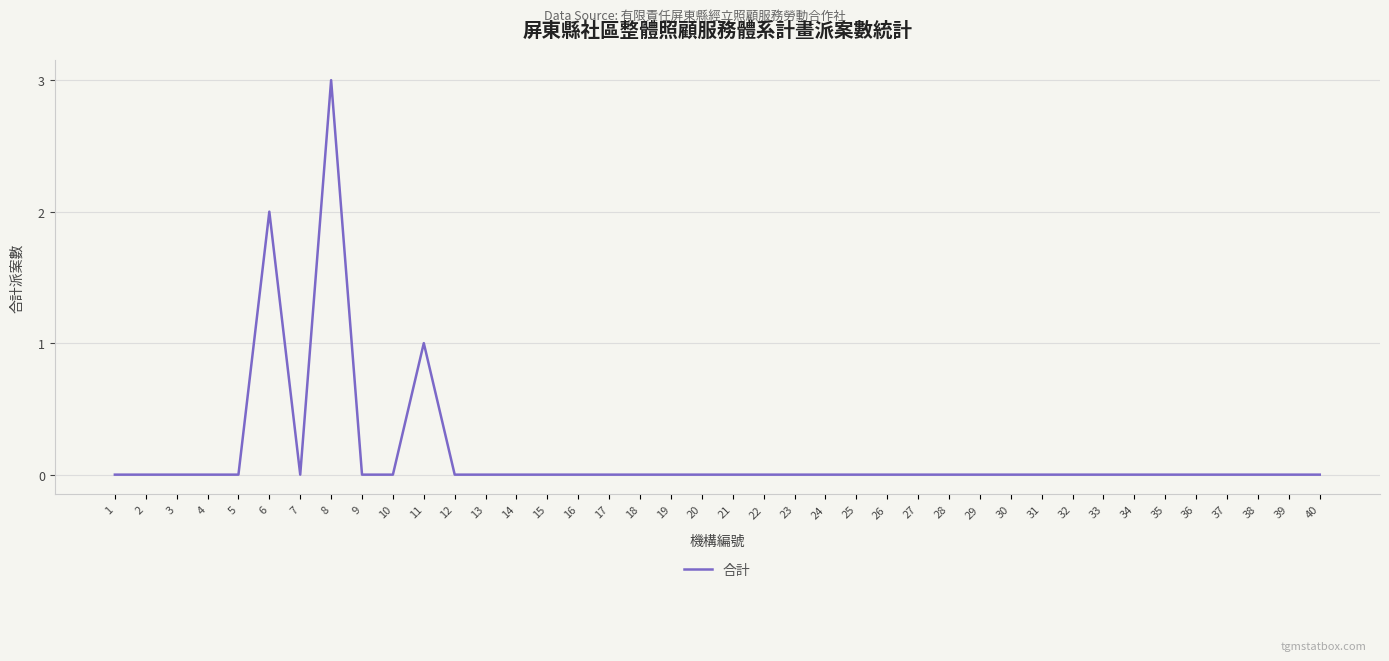

Which label corresponds to the largest value in the chart?

8